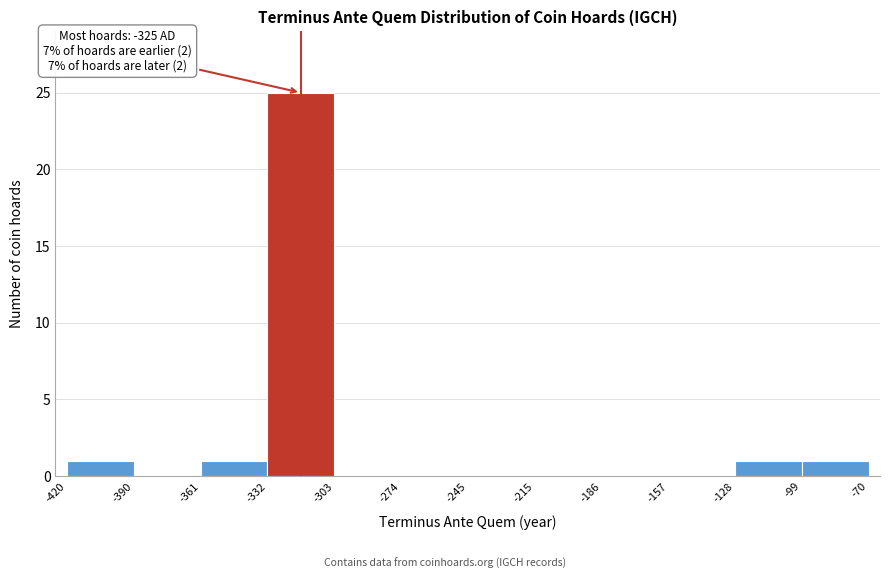

Which range on the x-axis has the tallest bar?

-332 to -303